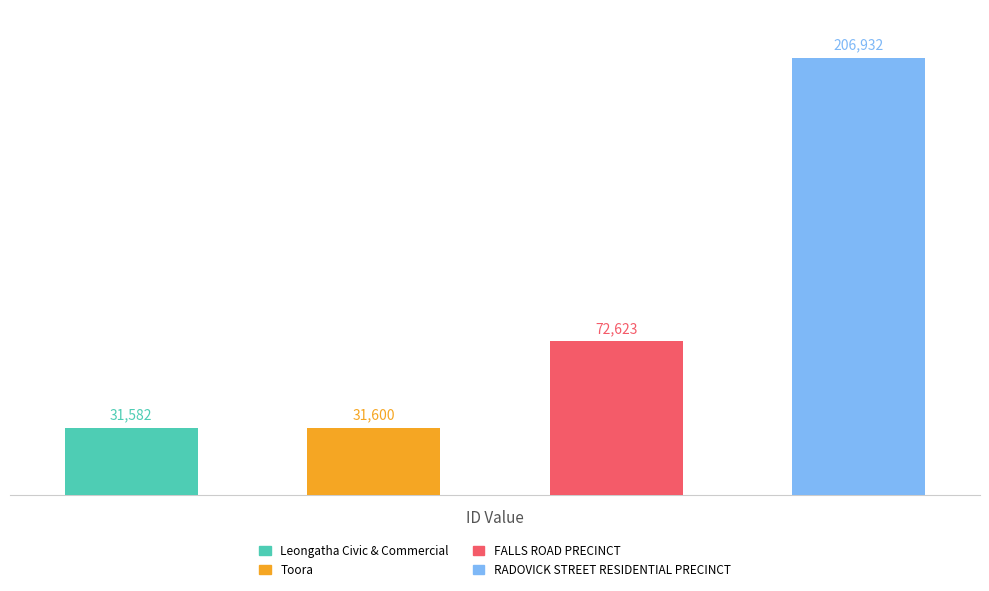

What is the value of the 2nd bar from the left?

31600